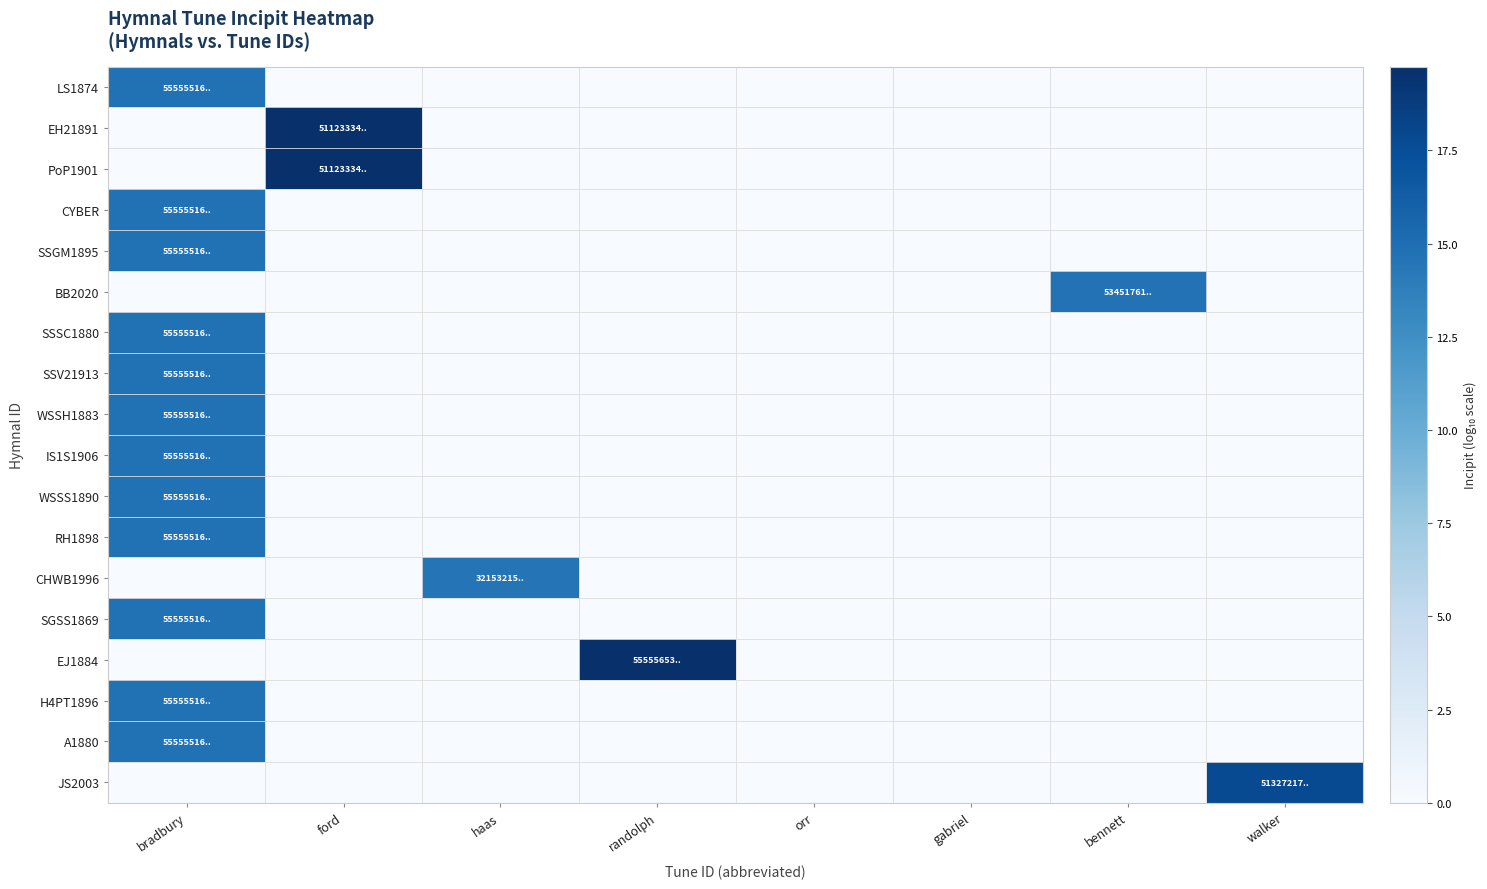

What is the total value across all series at walker?

17.7